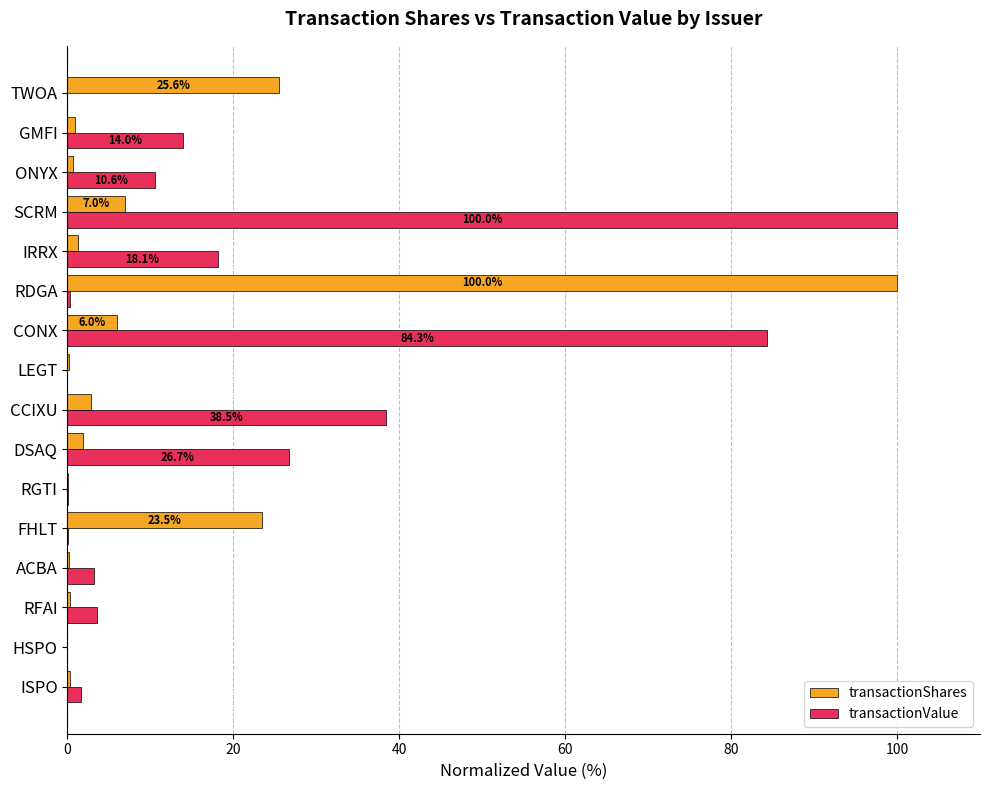

At which label is transactionShares closest to 50?

TWOA